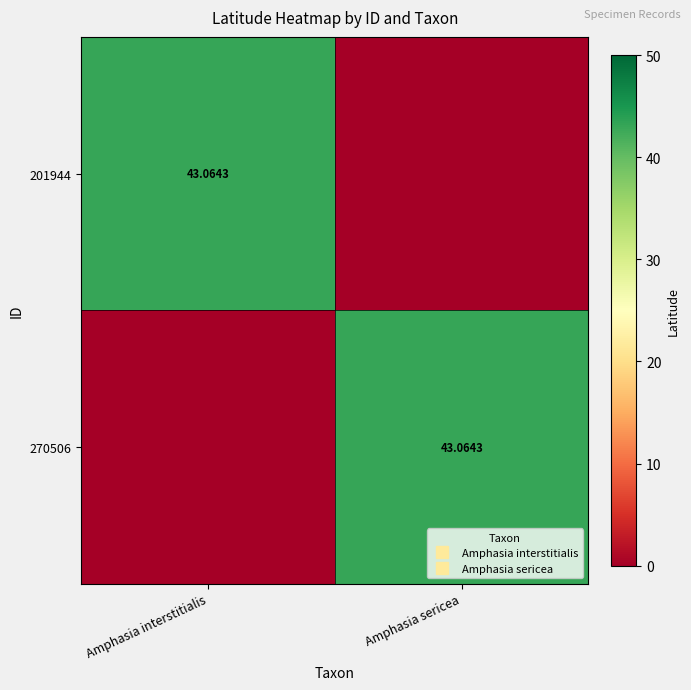

How many data points does each series have?

2